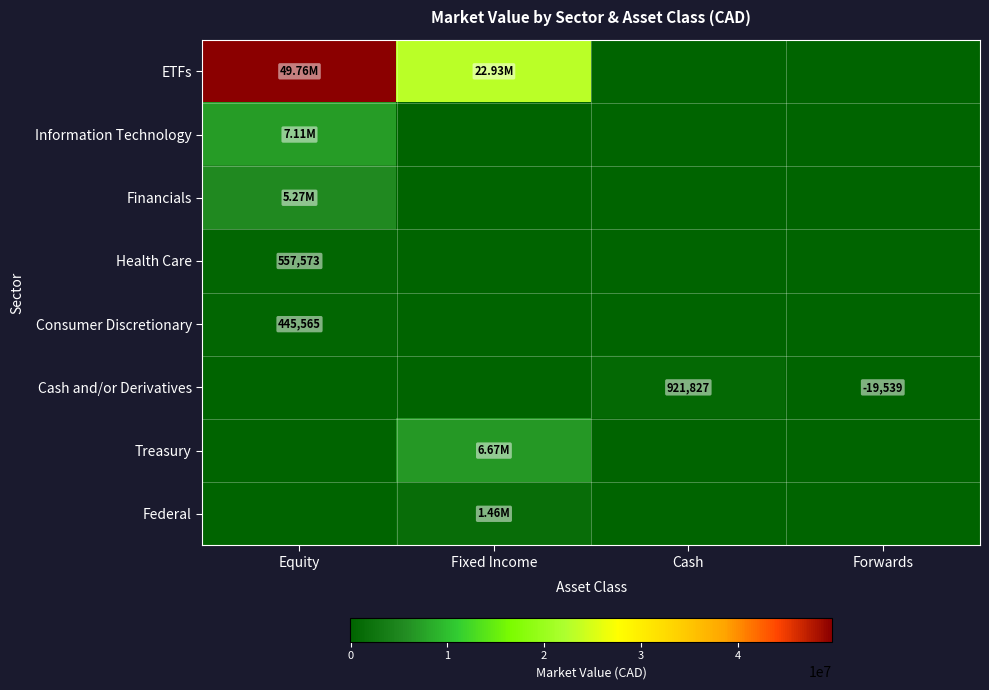

What is the sum of the Consumer Discretionary values at Fixed Income and Equity?

445565.2